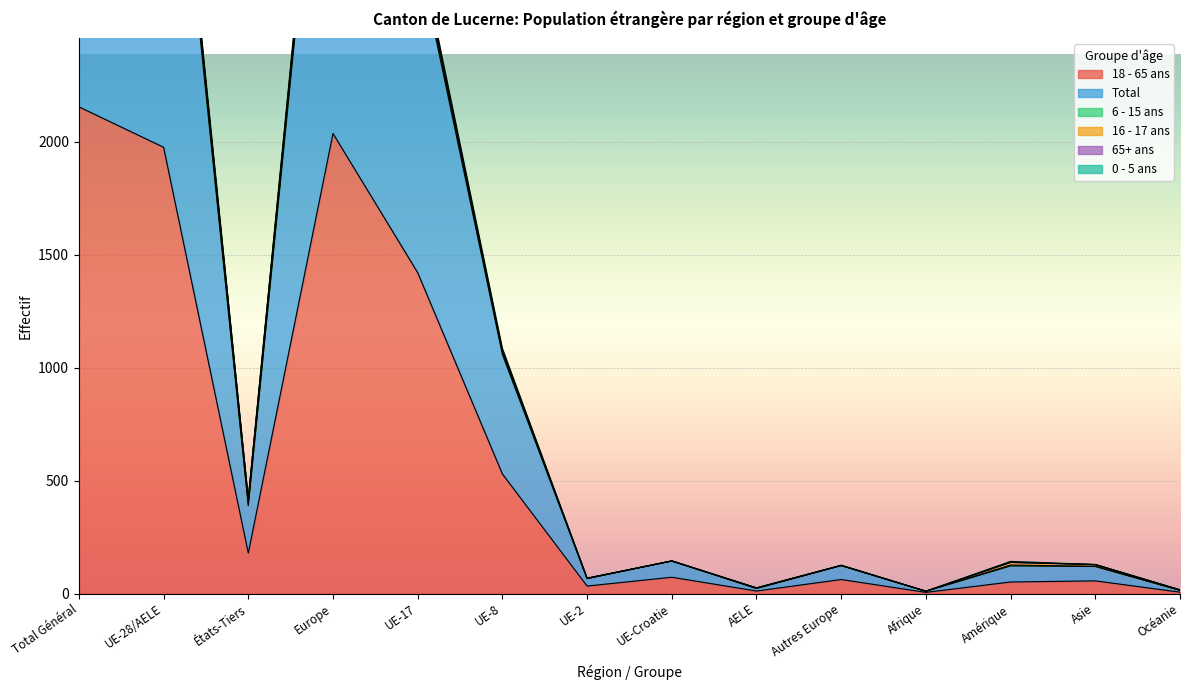

What is the difference between the maximum and second lowest values in the 18 - 65 ans series?

2148